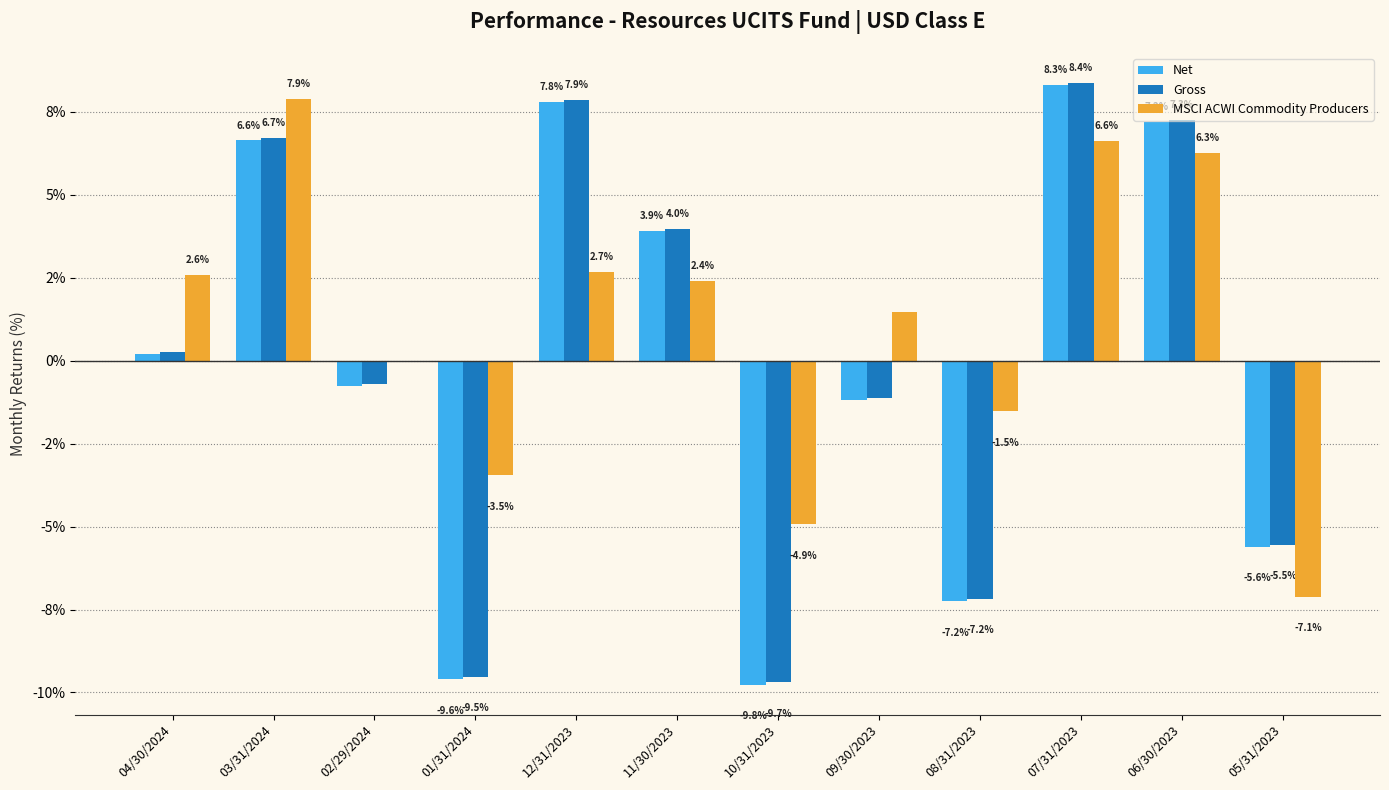

Reading right to left, transcribe all the data shown in this chart.

Net: 05/31/2023=-5.6	06/30/2023=7.2	07/31/2023=8.3	08/31/2023=-7.2	09/30/2023=-1.2	10/31/2023=-9.8	11/30/2023=3.9	12/31/2023=7.8	01/31/2024=-9.6	02/29/2024=-0.8	03/31/2024=6.6	04/30/2024=0.2
Gross: 05/31/2023=-5.5	06/30/2023=7.3	07/31/2023=8.4	08/31/2023=-7.2	09/30/2023=-1.1	10/31/2023=-9.7	11/30/2023=4.0	12/31/2023=7.9	01/31/2024=-9.5	02/29/2024=-0.7	03/31/2024=6.7	04/30/2024=0.3
MSCI ACWI Commodity Producers: 05/31/2023=-7.1	06/30/2023=6.3	07/31/2023=6.6	08/31/2023=-1.5	09/30/2023=1.5	10/31/2023=-4.9	11/30/2023=2.4	12/31/2023=2.7	01/31/2024=-3.5	02/29/2024=-0.0	03/31/2024=7.9	04/30/2024=2.6